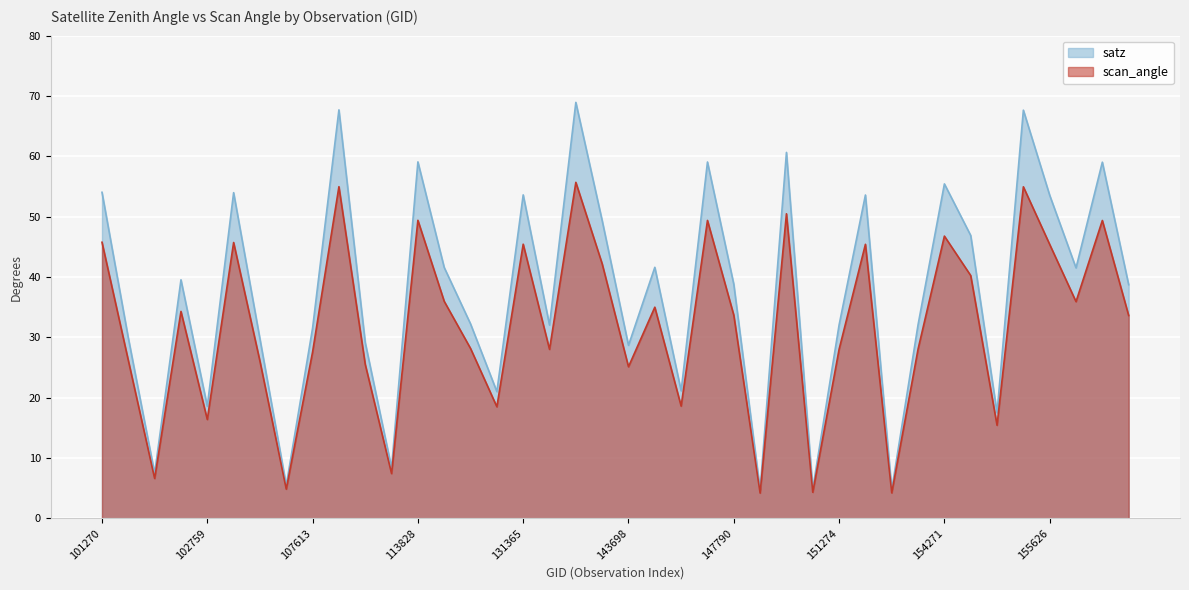

At 107613, list the series in order from smallest to largest.

scan_angle, satz